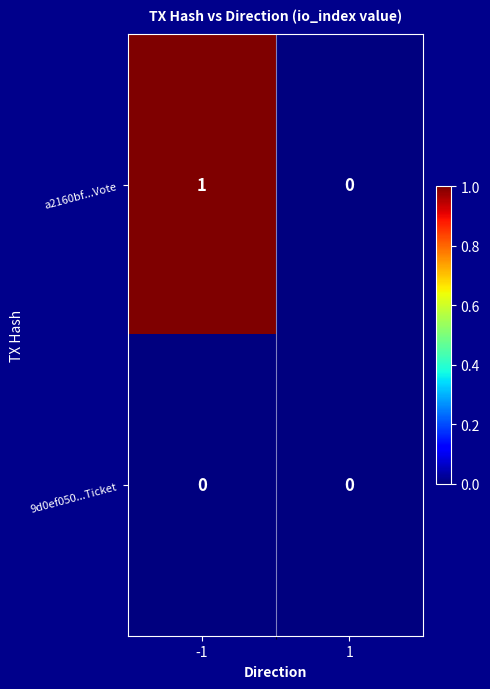

Which series has the widest spread of values?

a2160bf...Vote